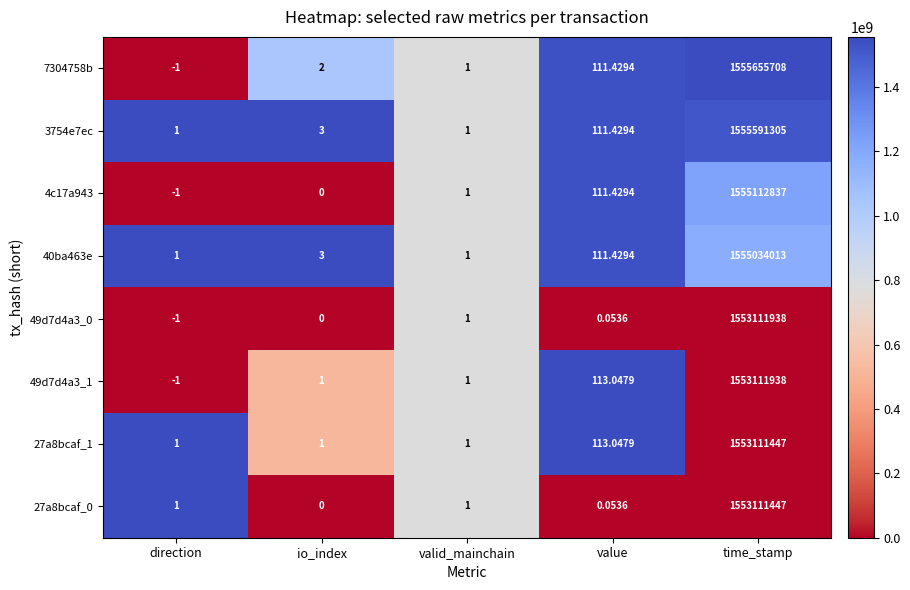

Which category has the lowest value across all series?

direction